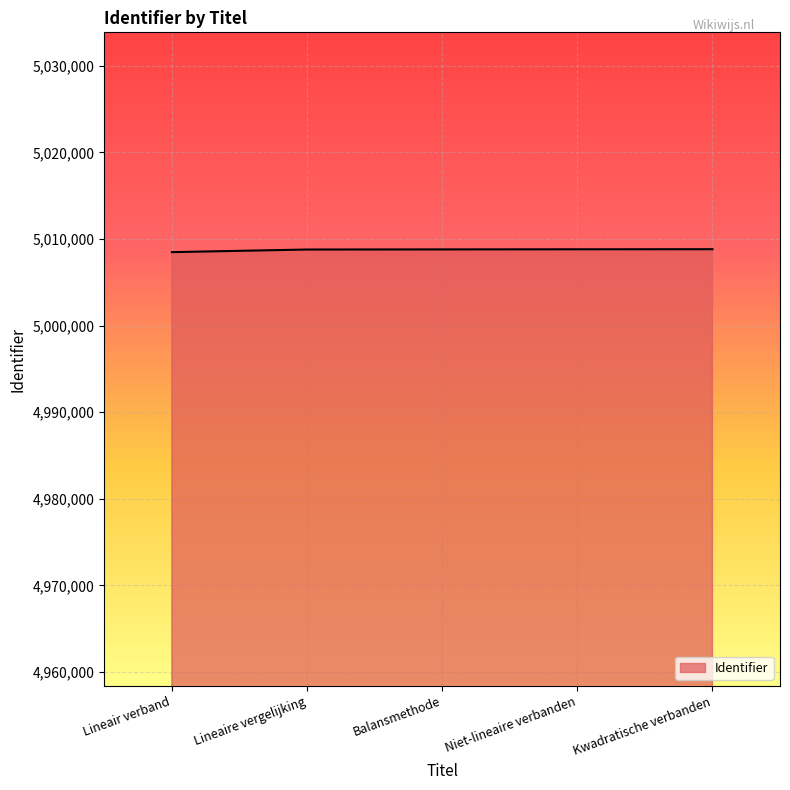

What value does the data have at Balansmethode?

5008803